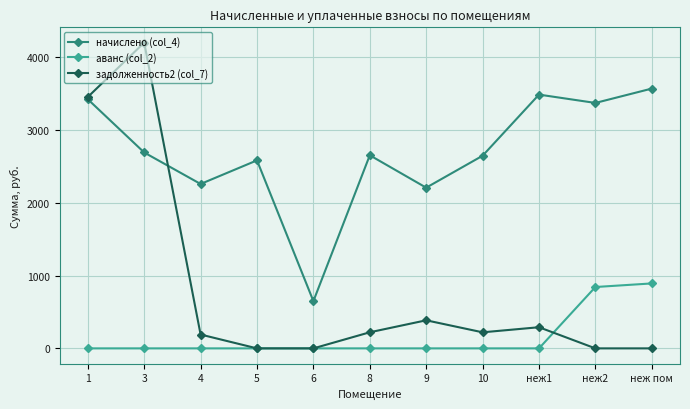

Between 6 and неж1, which series saw the biggest shift?

начислено (col_4)